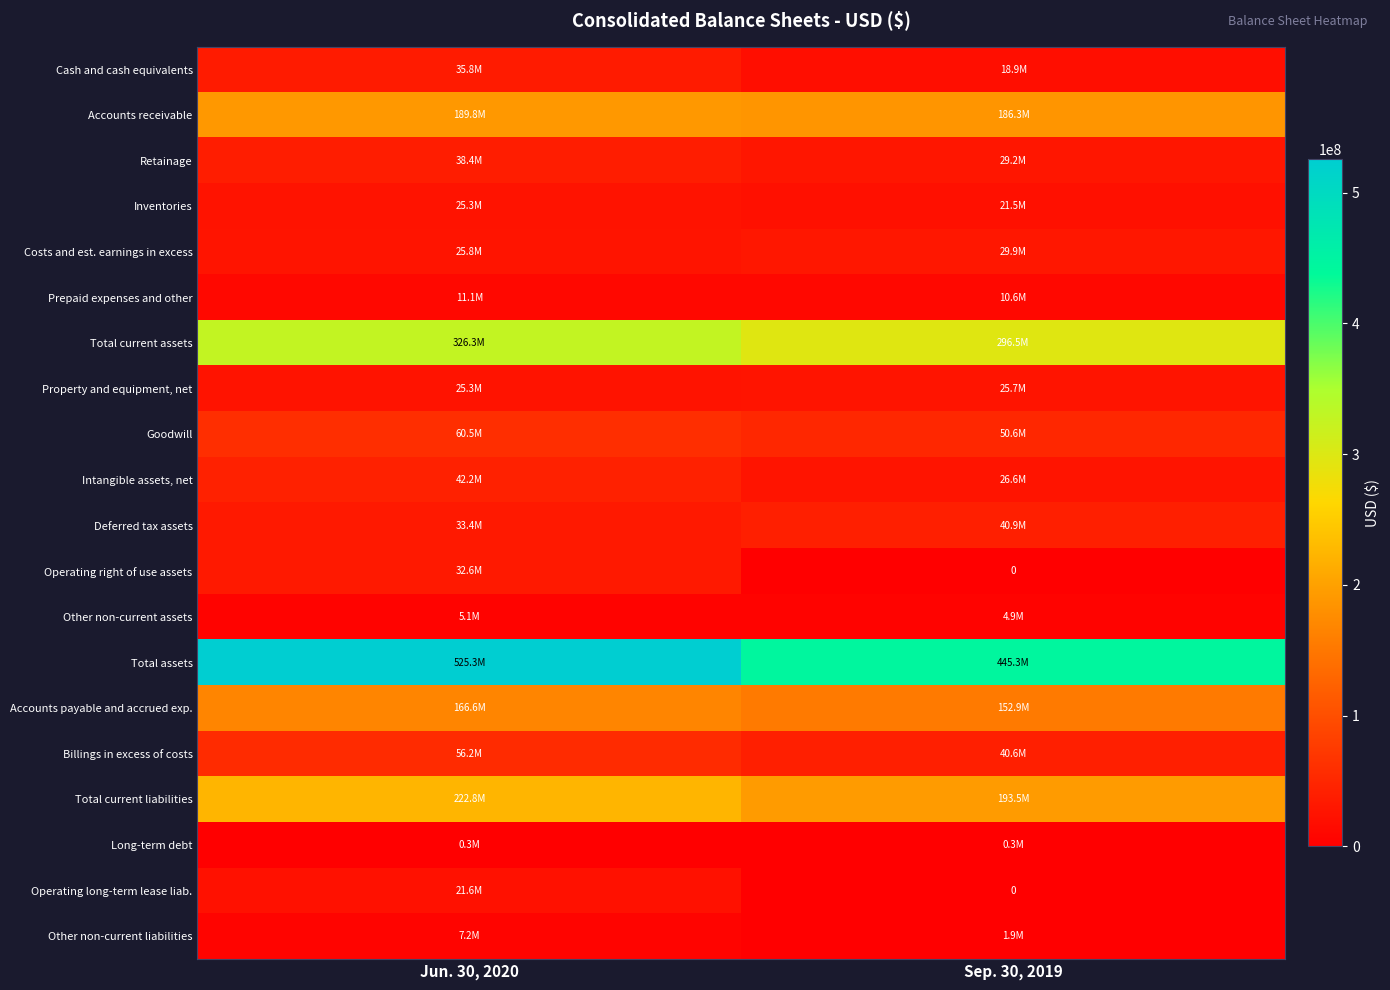

At which label does Total current assets reach its peak?

Jun. 30, 2020